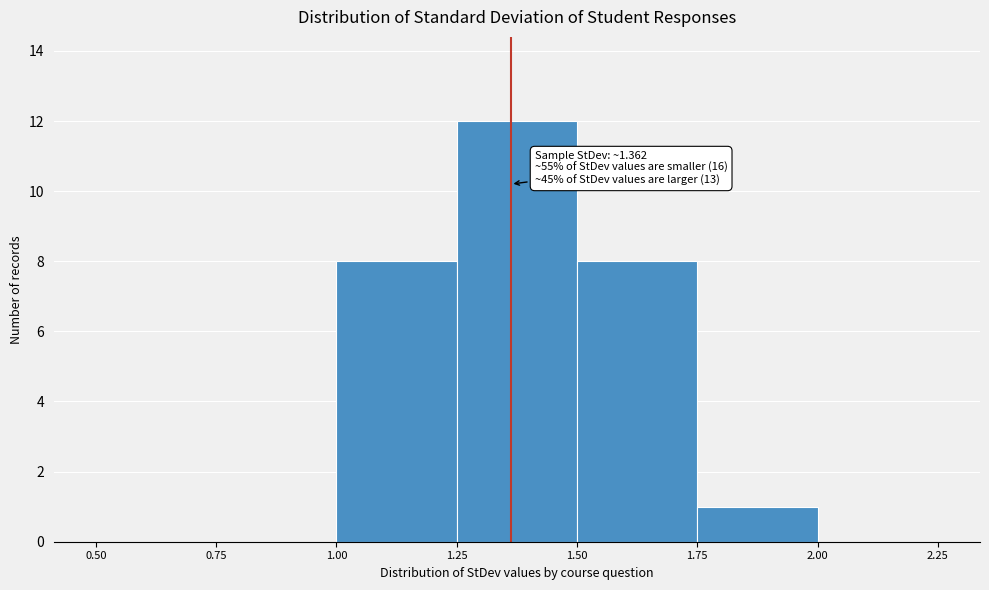

Which range on the x-axis has the tallest bar?

1.25 to 1.50